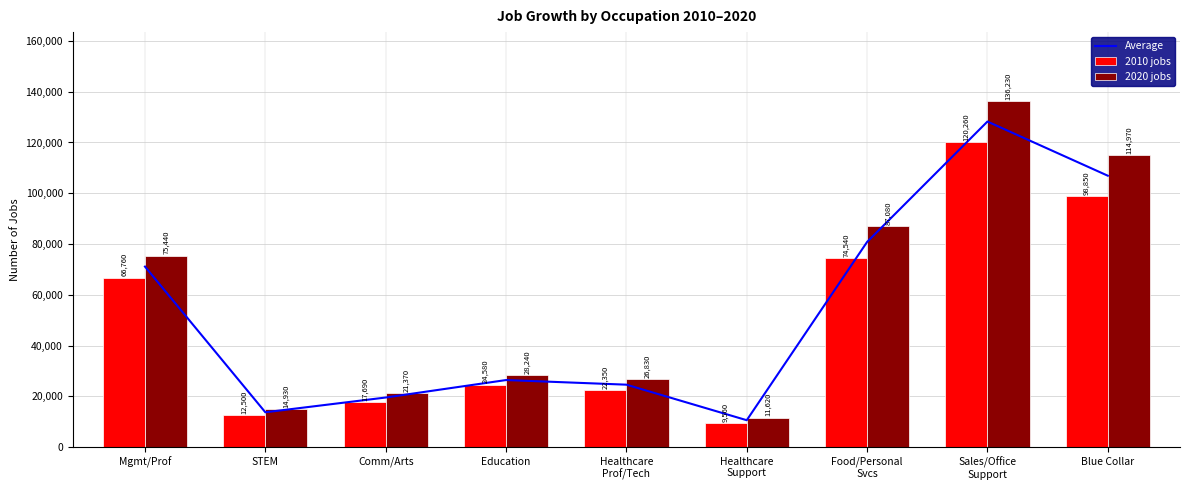

Rank the series at STEM from highest to lowest value.

2020 jobs, Average, 2010 jobs